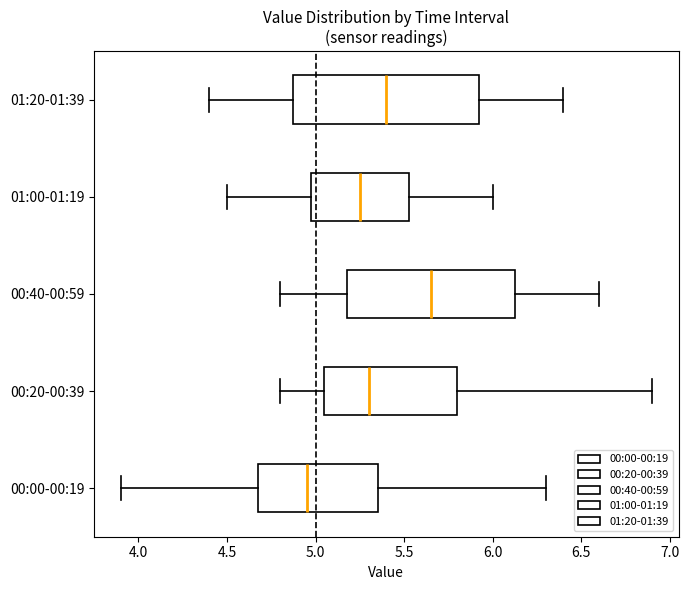

Reading bottom to top, read every box against the x-axis: the position of its median line, the range the box covers, and the ends of its whiskers. The values are not printed on the chart, so give them approximately, as read against the axis.

00:00-00:19: median 4.95, box 4.70 to 5.35, whiskers 3.90 to 6.30
00:20-00:39: median 5.30, box 5.05 to 5.80, whiskers 4.80 to 6.90
00:40-00:59: median 5.65, box 5.20 to 6.15, whiskers 4.80 to 6.60
01:00-01:19: median 5.25, box 5.00 to 5.55, whiskers 4.50 to 6.00
01:20-01:39: median 5.40, box 4.90 to 5.95, whiskers 4.40 to 6.40